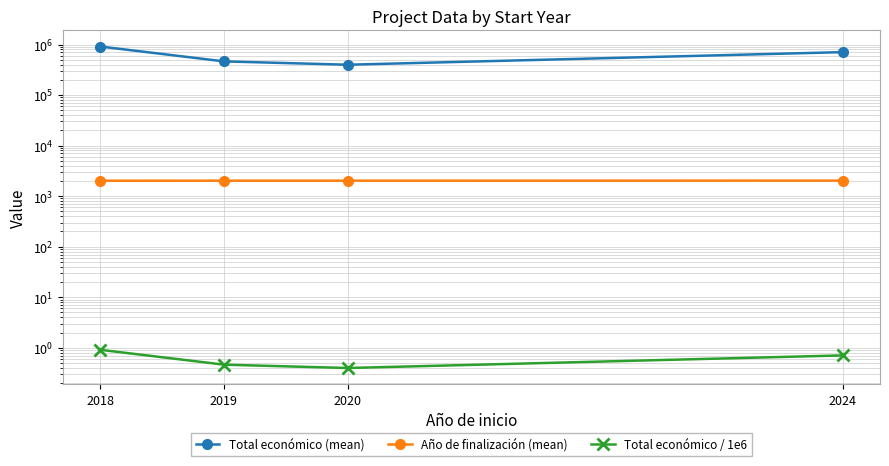

True or false: Total económico (mean) has a value of 912792.0 at 2018.

True